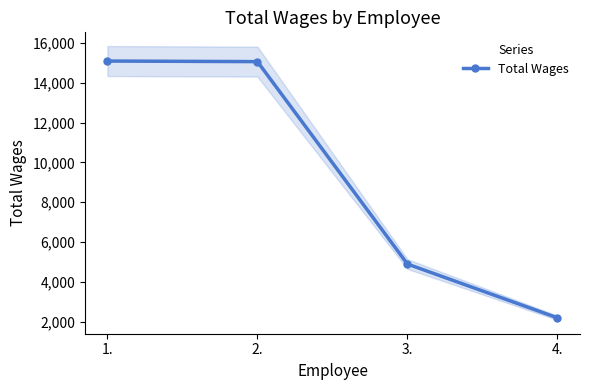

At which label does the data first exceed 15067?

1.